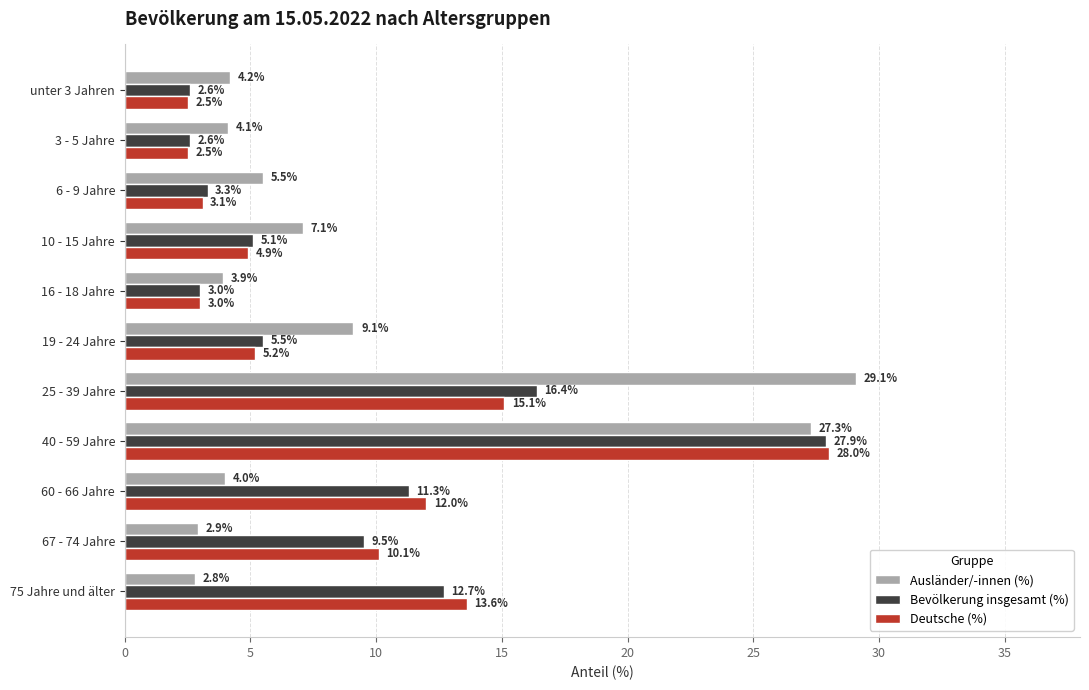

At 19 - 24 Jahre, list the series in order from smallest to largest.

Deutsche (%), Bevölkerung insgesamt (%), Ausländer/-innen (%)